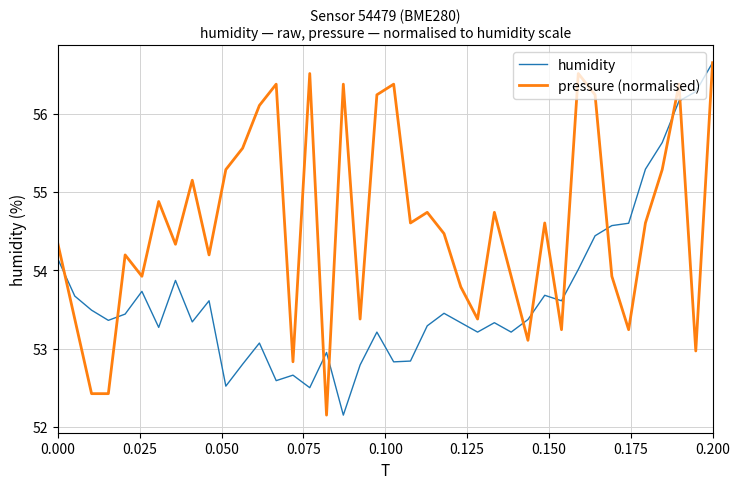

List the series in order of their overall mean, highest first.

pressure (normalised), humidity